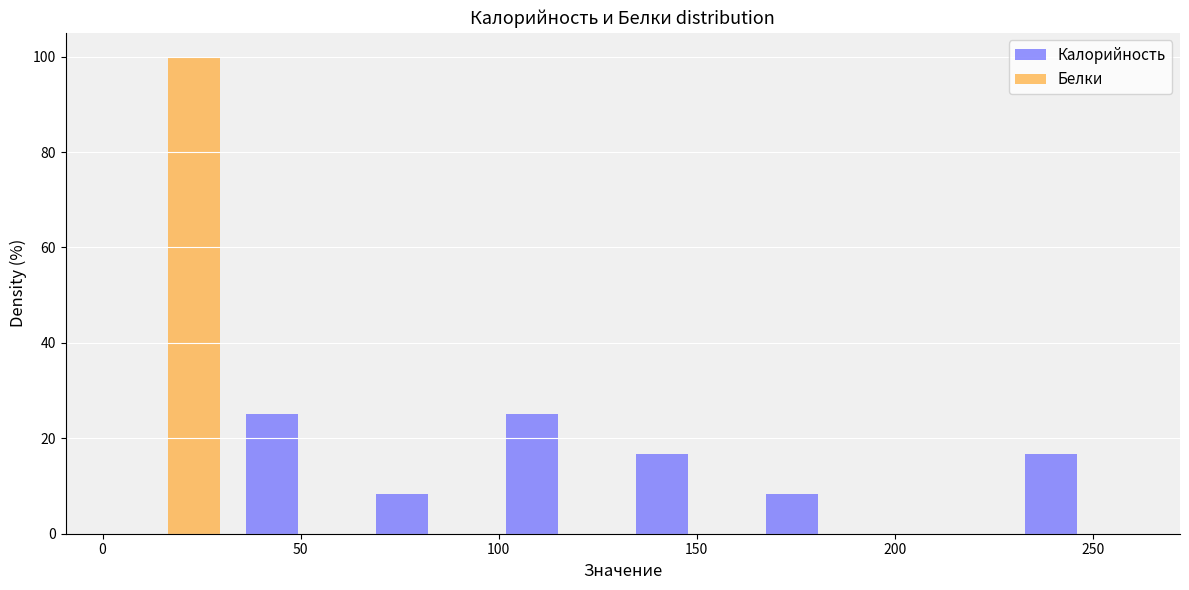

Reading left to right, list every range on the x-axis with the height of the bar of each series over it. Neither the bar edges nor the heights are printed on the chart, so give them approximately, as read against the axes.

0 to 35: Калорийность=0	Белки=100
35 to 65: Калорийность=26	Белки=0
65 to 100: Калорийность=8	Белки=0
100 to 130: Калорийность=26	Белки=0
130 to 165: Калорийность=16	Белки=0
165 to 195: Калорийность=8	Белки=0
195 to 230: Калорийность=0	Белки=0
230 to 265: Калорийность=16	Белки=0